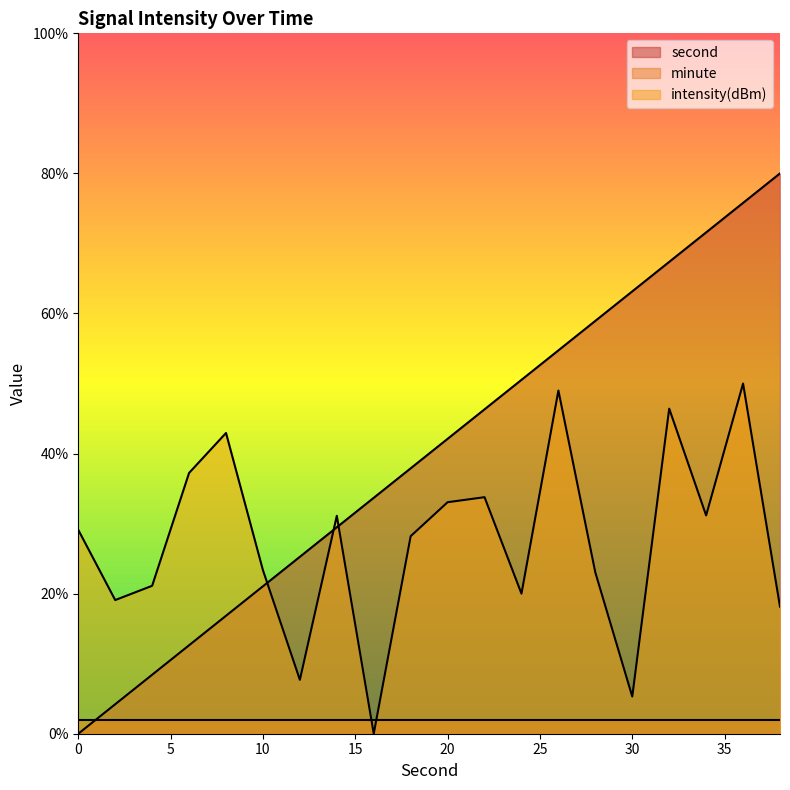

After their last crossing, which series has the higher values: second or intensity(dBm)?

second